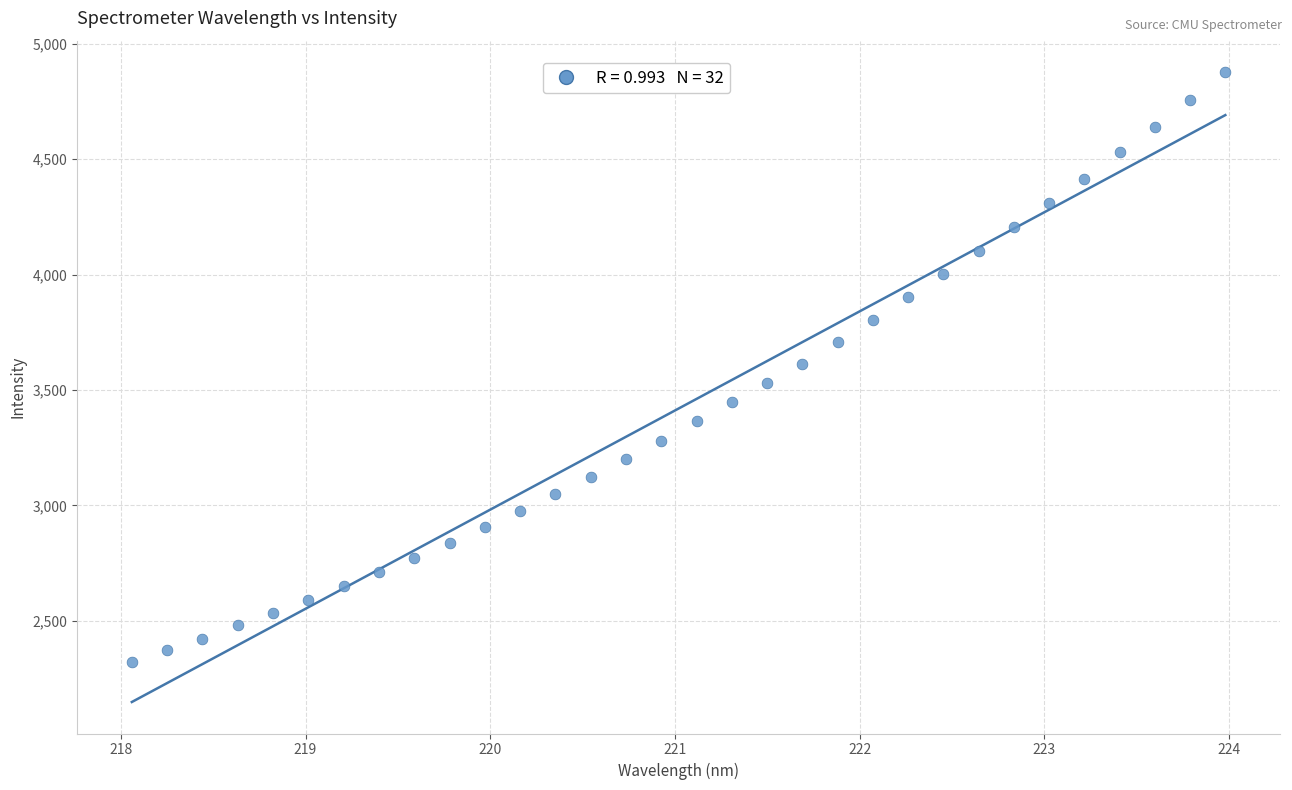

What is the range of X values (max minus min)?

5.9